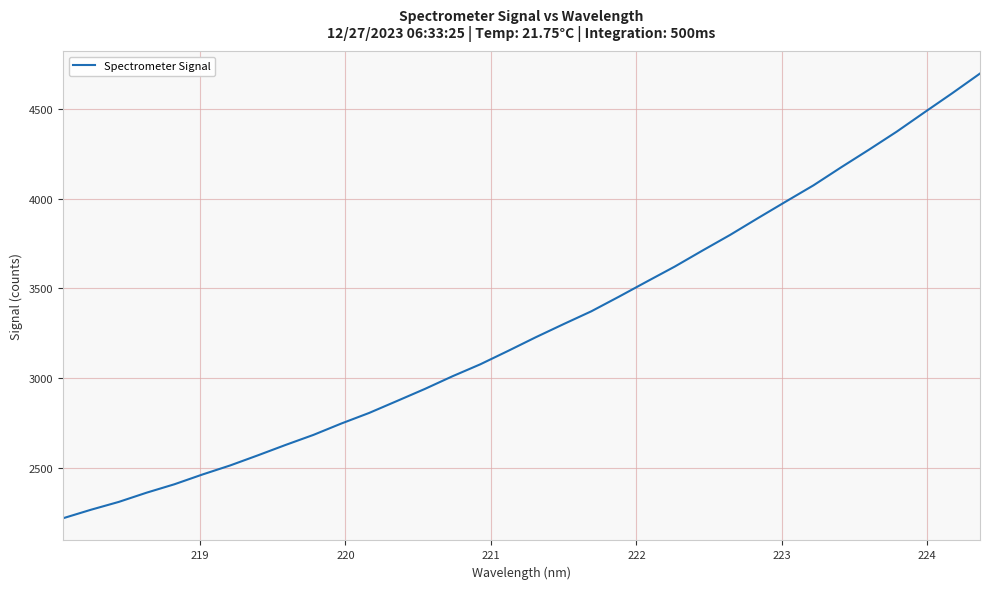

What is the greatest value displayed?

4696.6